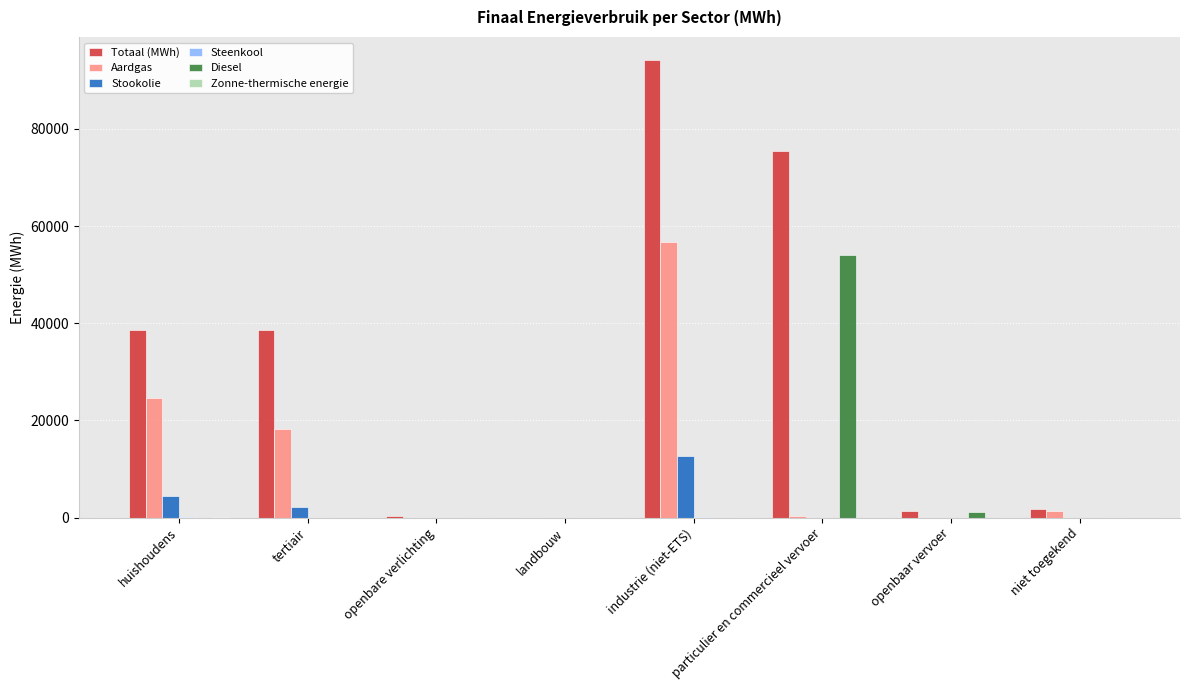

Which series has the largest total across all categories?

Totaal (MWh)